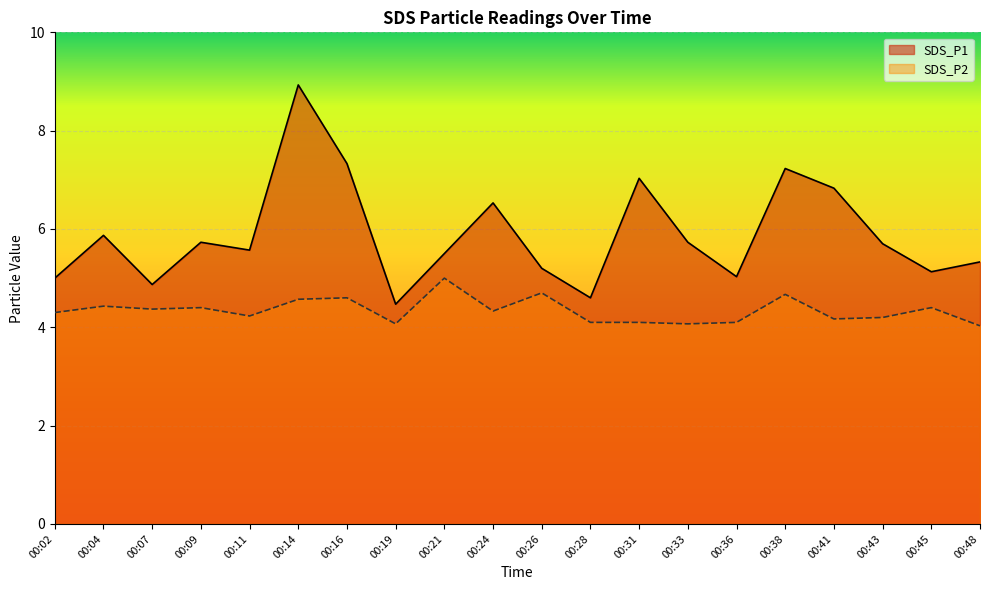

List the series in order of their overall mean, lowest first.

SDS_P2, SDS_P1